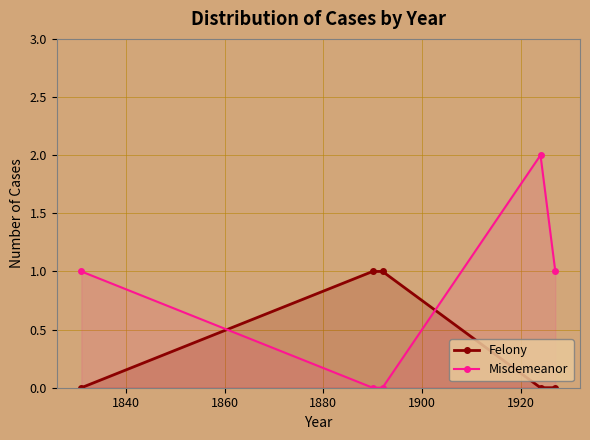

Count the number of data series in this chart.

2